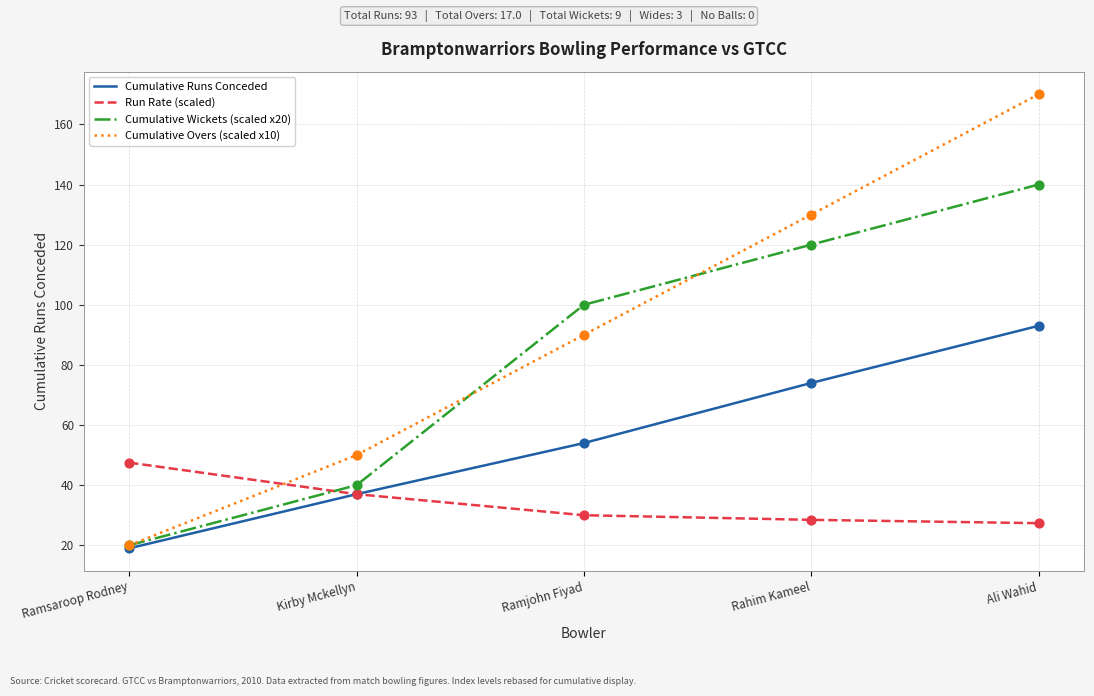

Which series has the largest range (max minus min)?

Cumulative Overs (scaled x10)